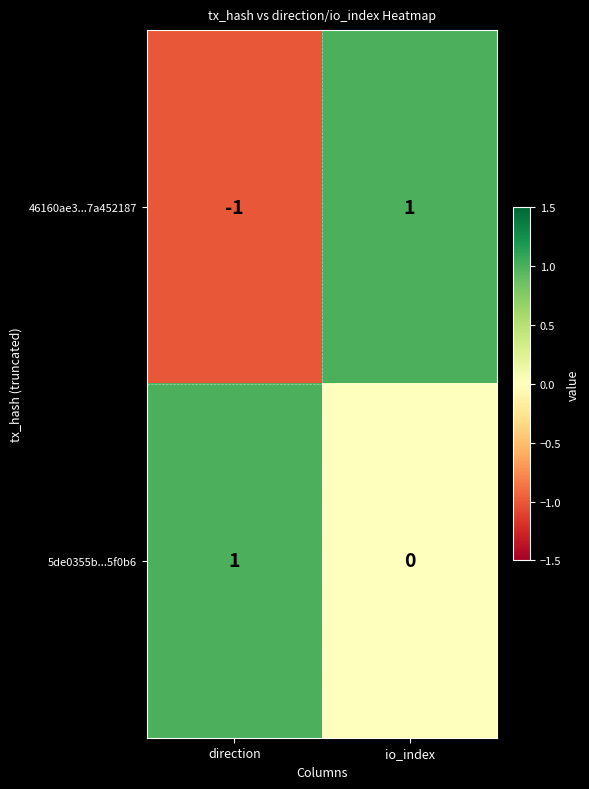

Is it true that 46160ae3...7a452187 equals -1 at direction?

True